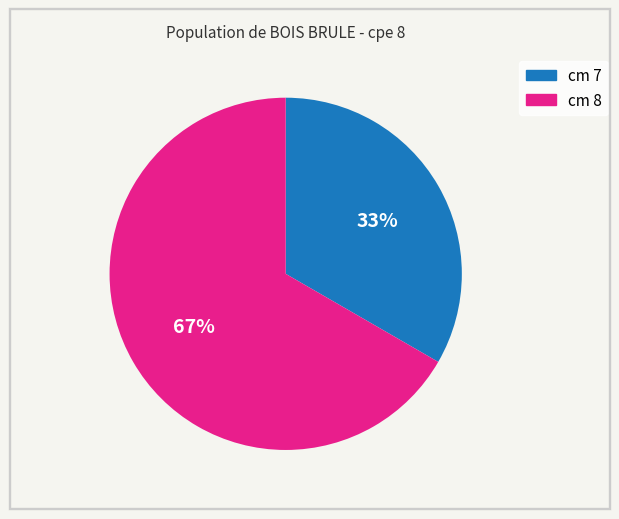

Does any single category account for the majority?

Yes